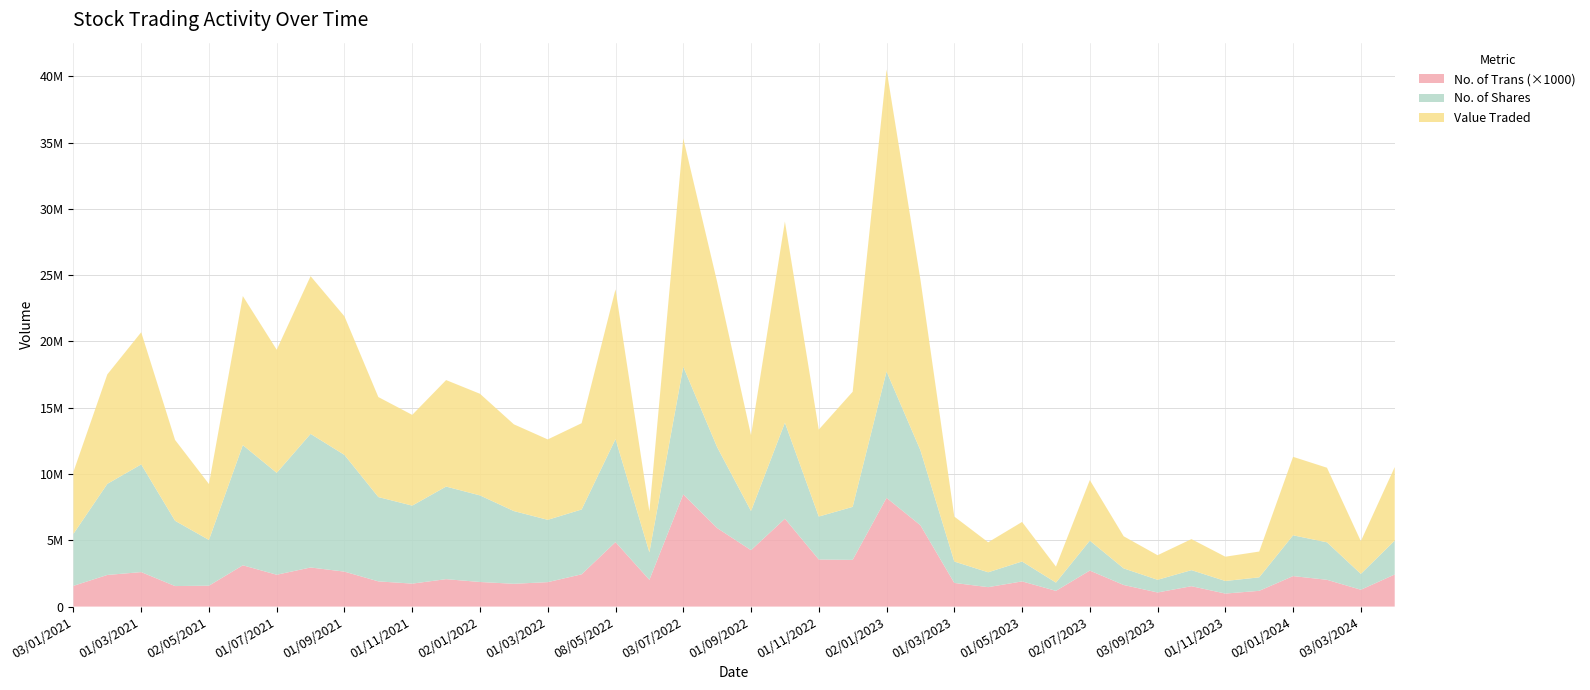

Reading right to left, extract all data points from this chart.

Value Traded: 4682610	8259907	9969047	6100688	4218012	11245025	9288264	11898167	10454396	7544280	6846786	8032819	7667082	6543510	6065763	6509504	11299796	3086512	17227414	12464361	5724864	15178815	6559899	8682655	22782092	12877207	3392275	2264033	2982462	1209341	4569113	2423366	1855133	2340742	1832014	1946201	5920739	5627104	2467849	5543550
No. of Shares: 3921949	6870920	8124721	4922901	3450038	9065018	7685666	10078250	8802078	6360646	5882916	6985681	6530449	5485382	4701384	4890048	7770212	2078278	9627480	6102708	2950908	7238742	3238924	3999379	9529401	5657802	1614002	1121885	1501215	622689	2256443	1251011	956003	1211940	948462	1016899	3076446	2827235	1195610	2559127
No. of Trans: 1566	2386	2602	1548	1577	3115	2403	2950	2637	1902	1733	2069	1856	1720	1844	2435	4865	2018	8464	5925	4256	6630	3553	3523	8203	6135	1785	1466	1901	1187	2718	1629	1065	1538	983	1189	2300	2021	1271	2421